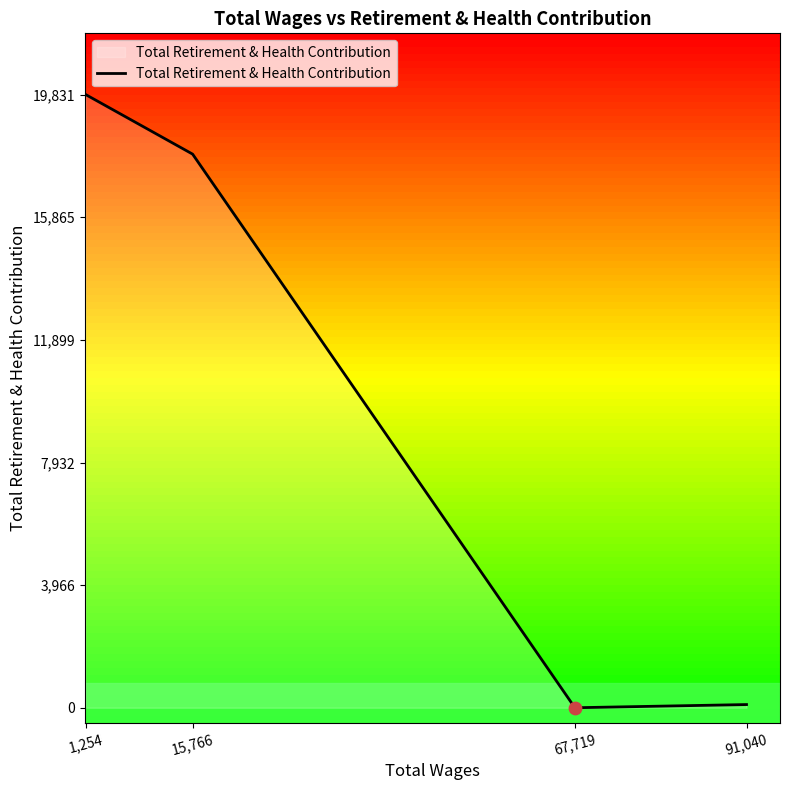

Between 67,719 and 91,040, which is larger?

91,040